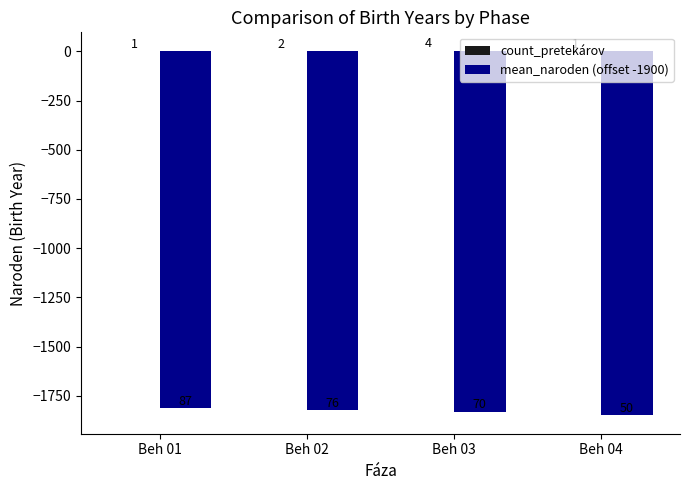

How many categories are shown in the chart?

4